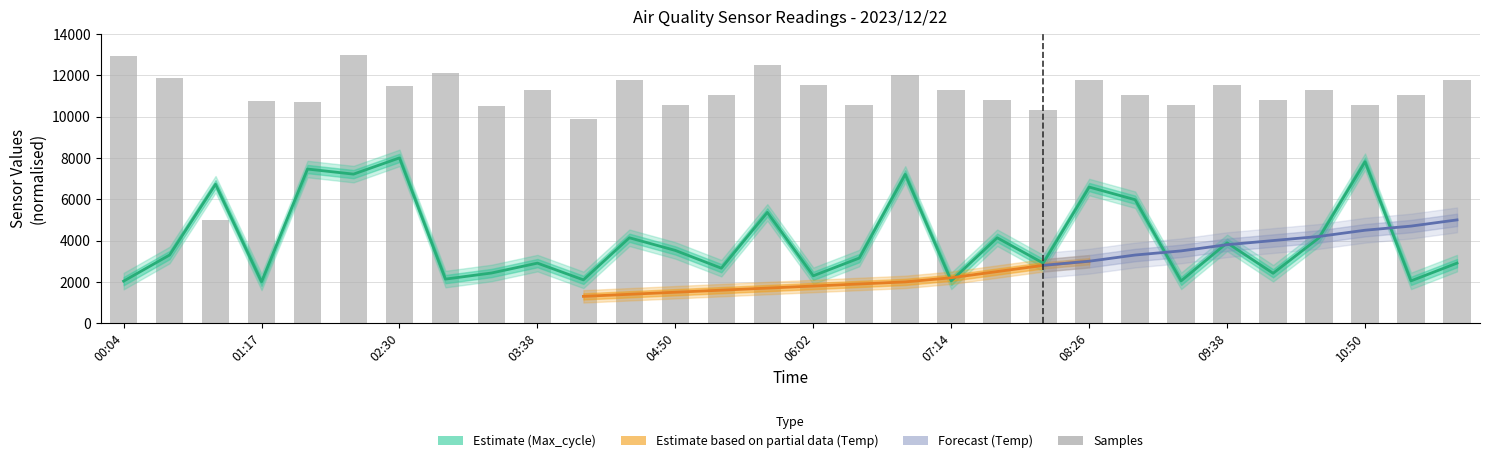

Which series has the widest spread of values?

Samples